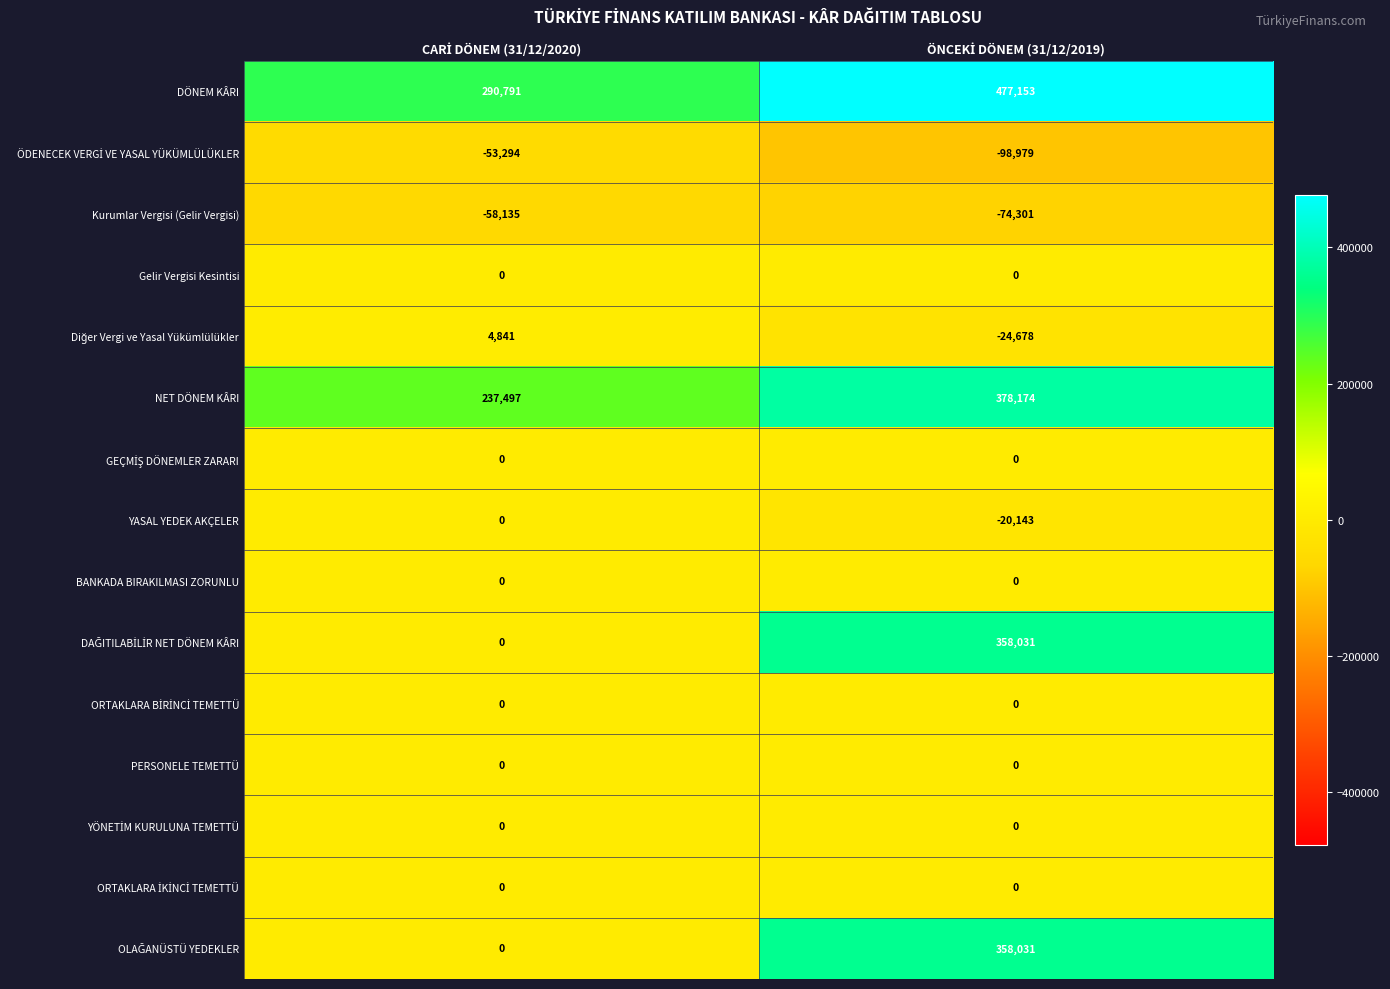

Which series has the largest total across all categories?

DÖNEM KÂRI